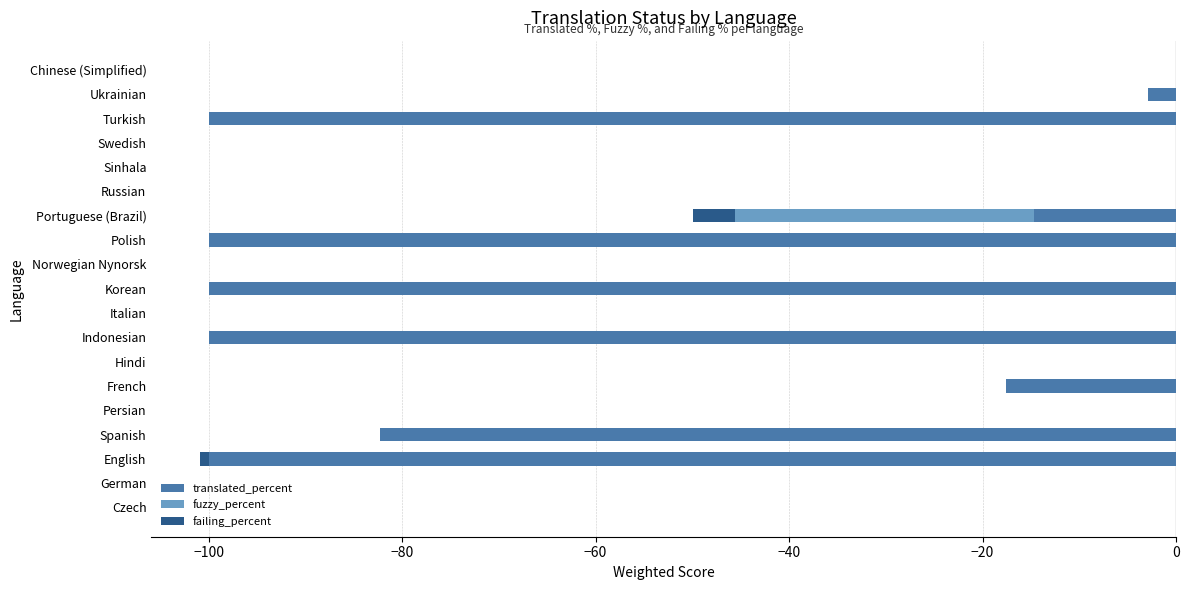

What is the lowest value of the failing_percent series?

-4.4